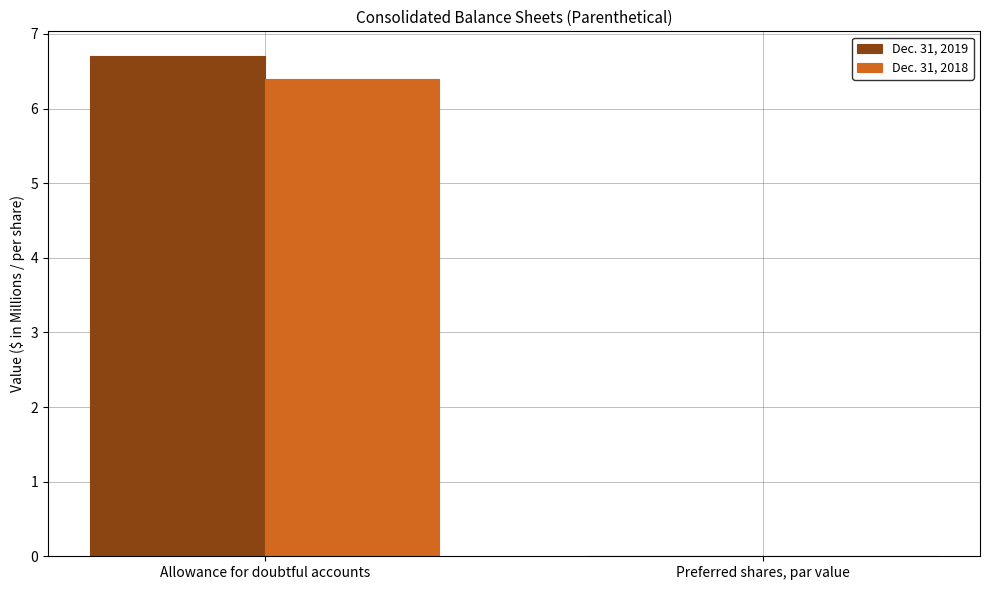

Read the Dec. 31, 2019 value at Allowance for doubtful accounts.

6.7